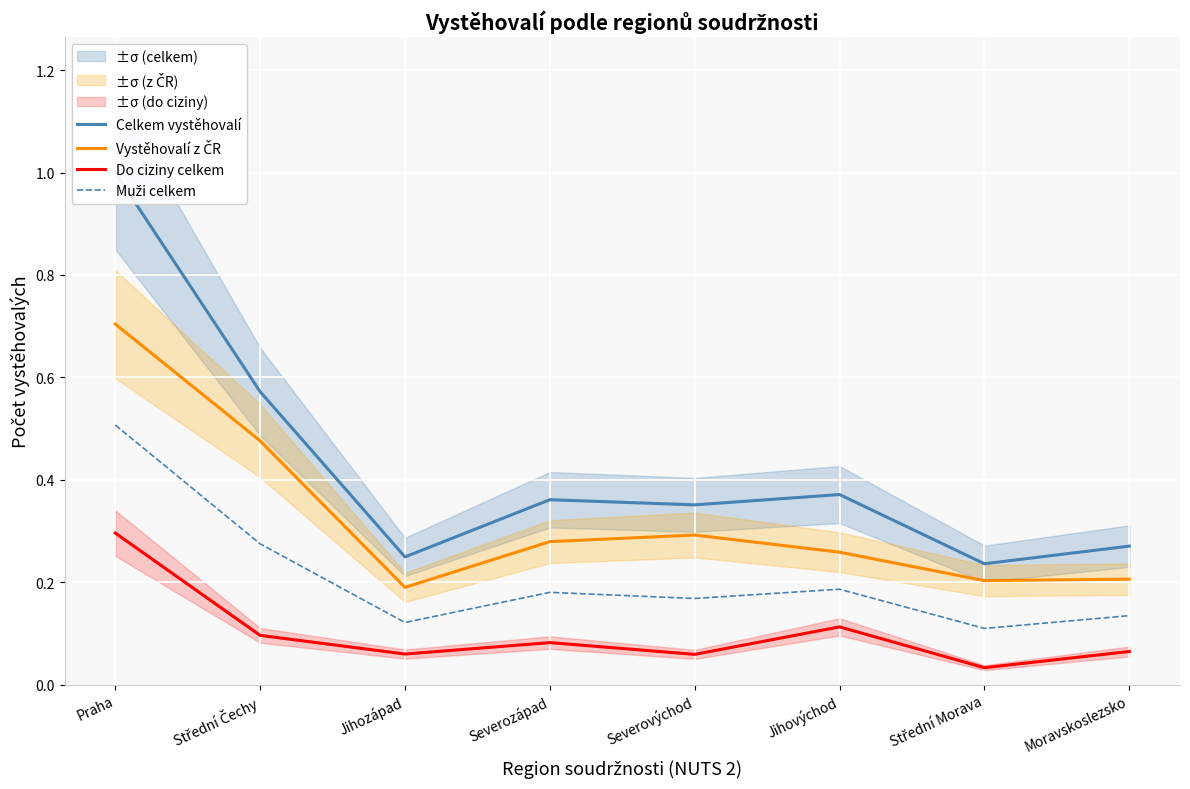

What is the value of the Vystěhovalí z ČR point at the 1st from the left?

0.7